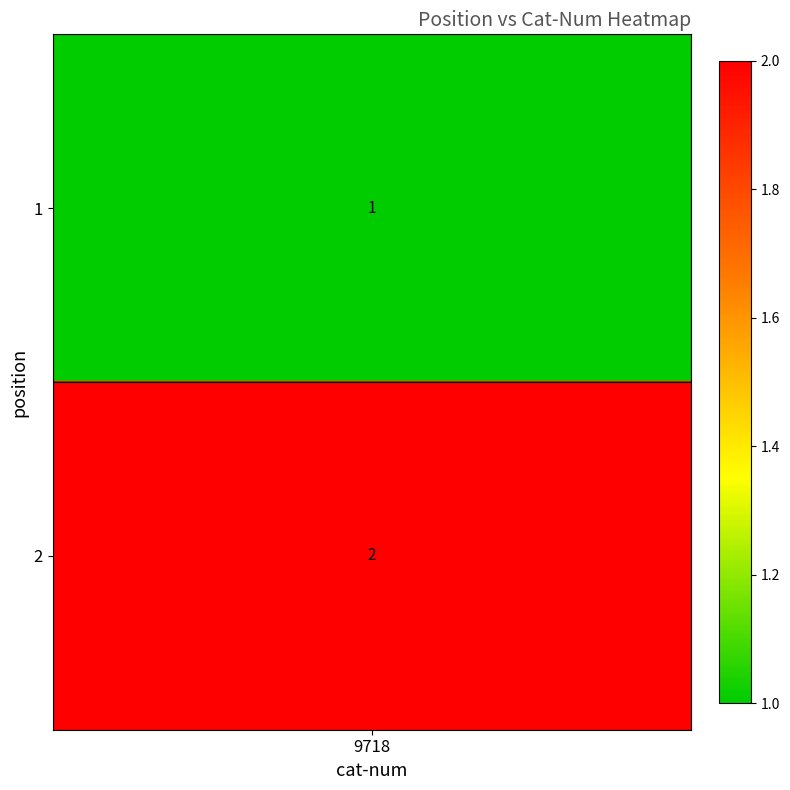

What is the difference between the maximum and minimum values?

1